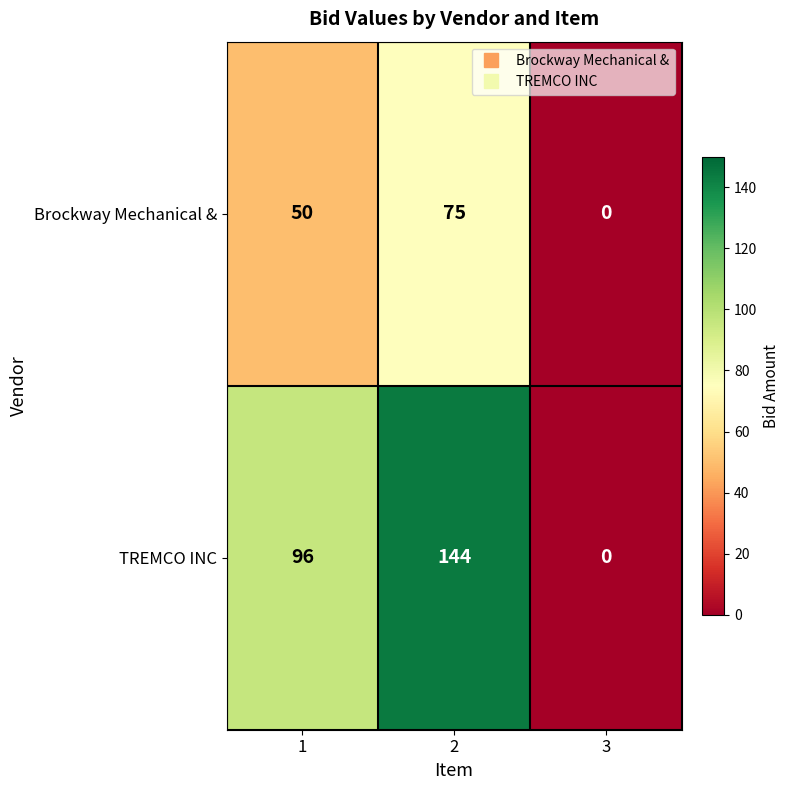

Rank the series by their average value, from lowest to highest.

Brockway Mechanical &, TREMCO INC